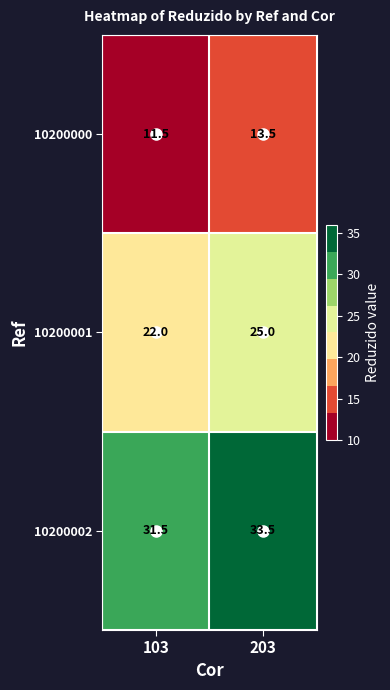

Where is 10200001 nearest to the value 23?

103